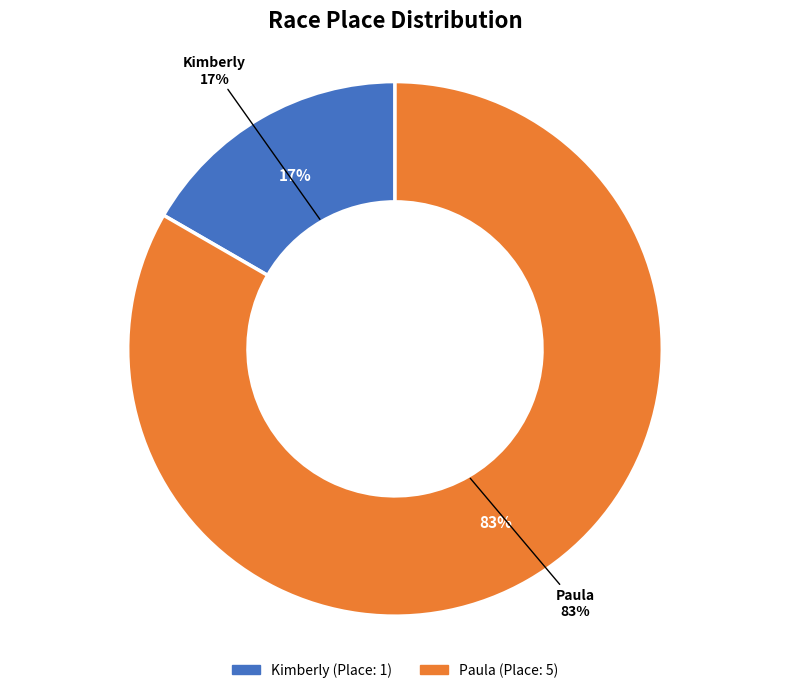

Which category has the biggest portion of the pie?

Paula